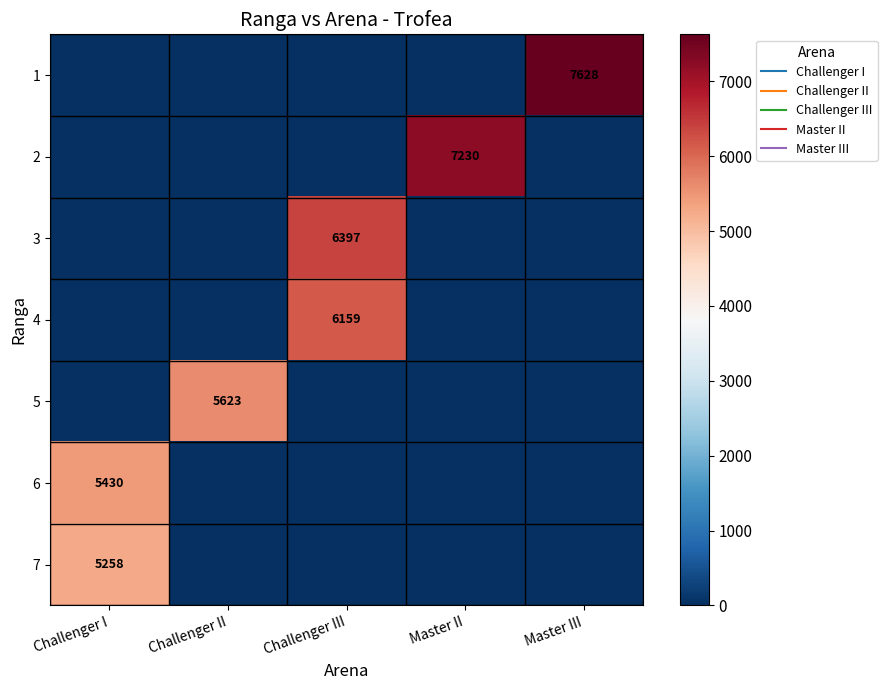

At which category is the sum across all series the highest?

Challenger III